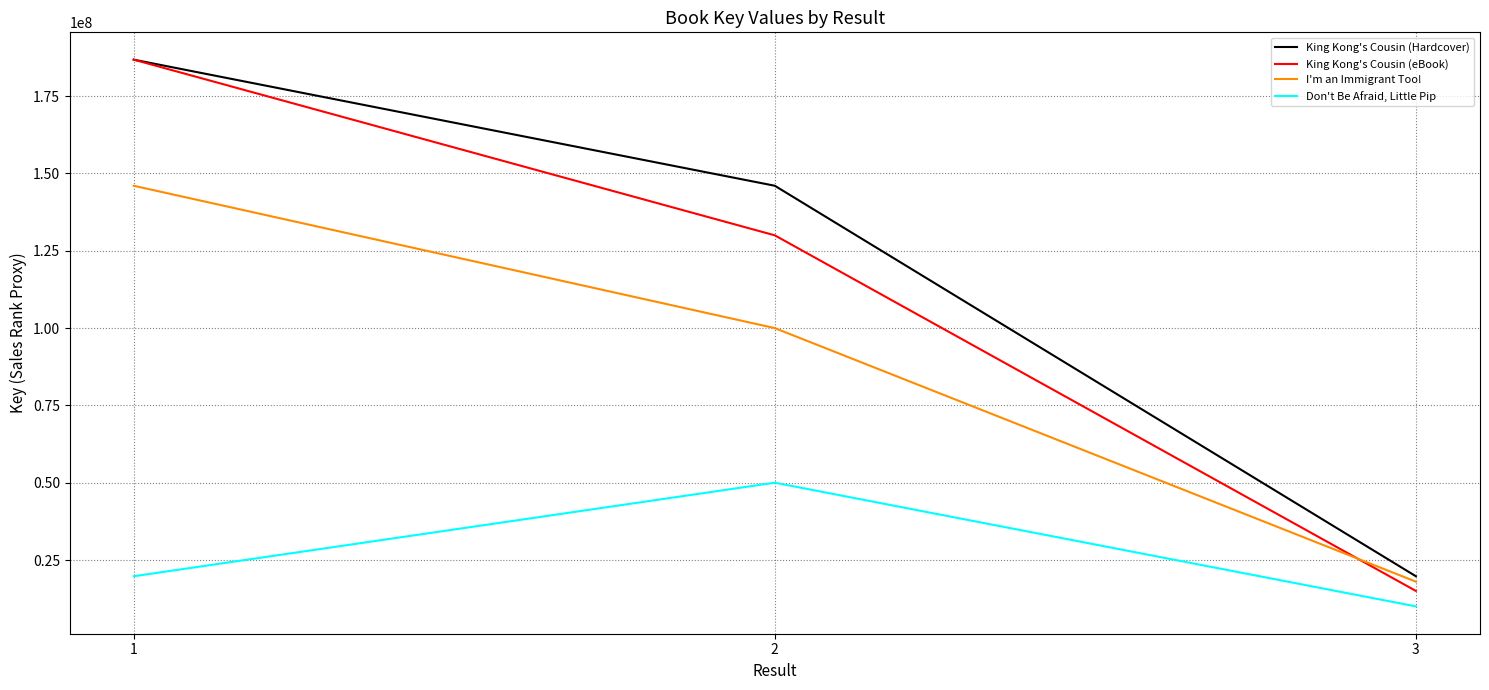

The value of I'm an Immigrant Too! at 2 is 175349567. True or false?

False